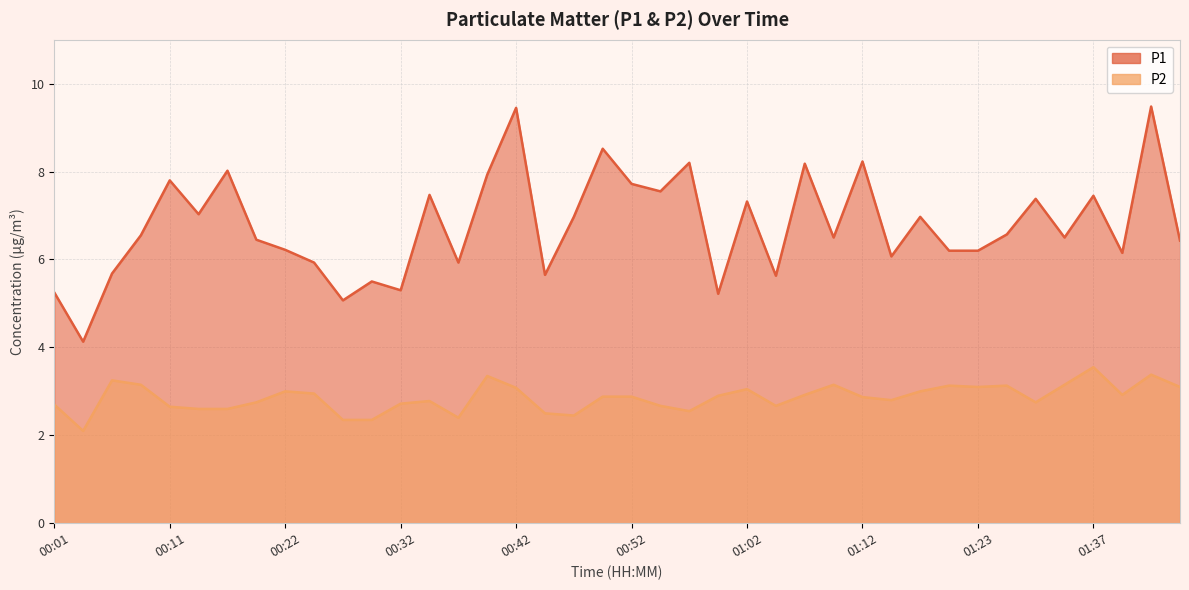

True or false: P1 and P2 cross at least once.

False